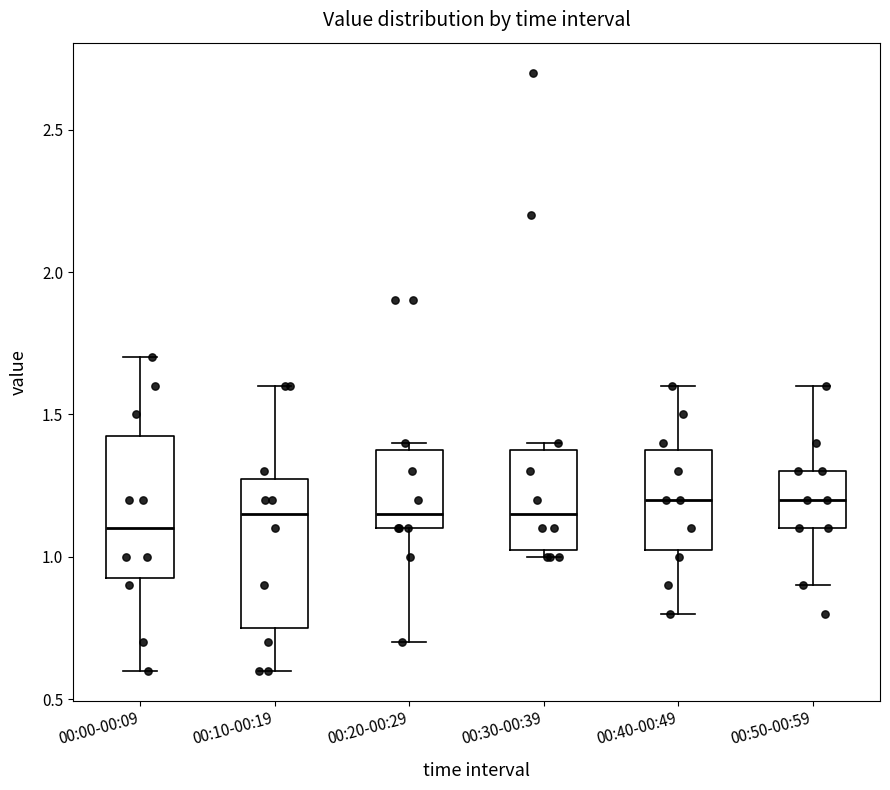

Where is the lower edge of the box for 00:20-00:29 on the y-axis? The values are not printed on the chart, so give them approximately, as read against the axis.

1.10